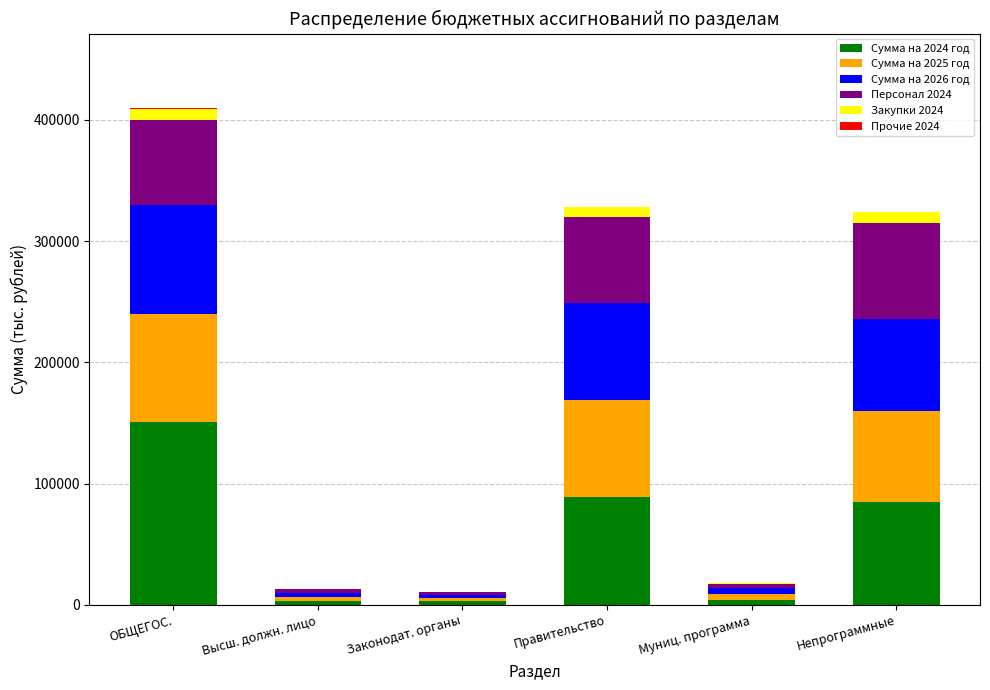

At which category is the sum across all series the highest?

ОБЩЕГОС.